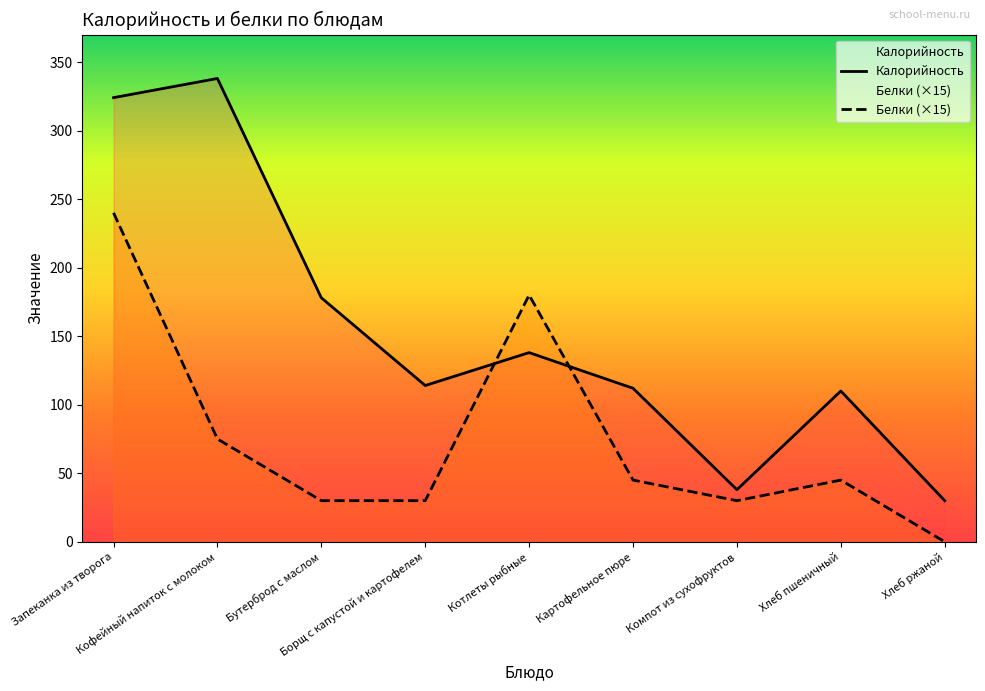

What is the average value of the Белки (×15) series?

75